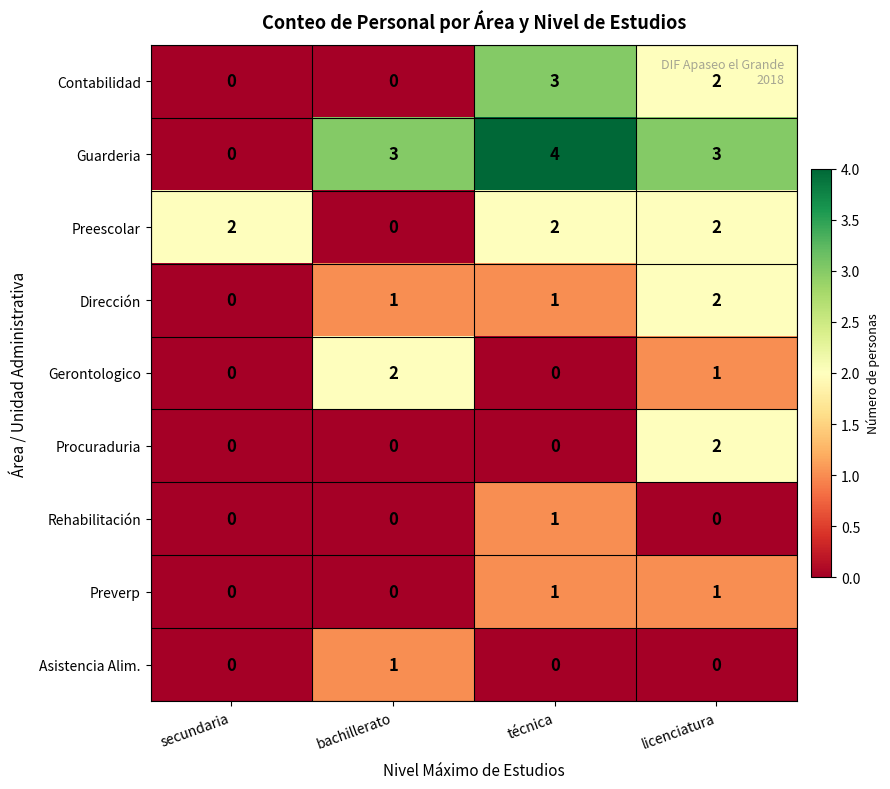

Which series has the largest total across all categories?

Guarderia